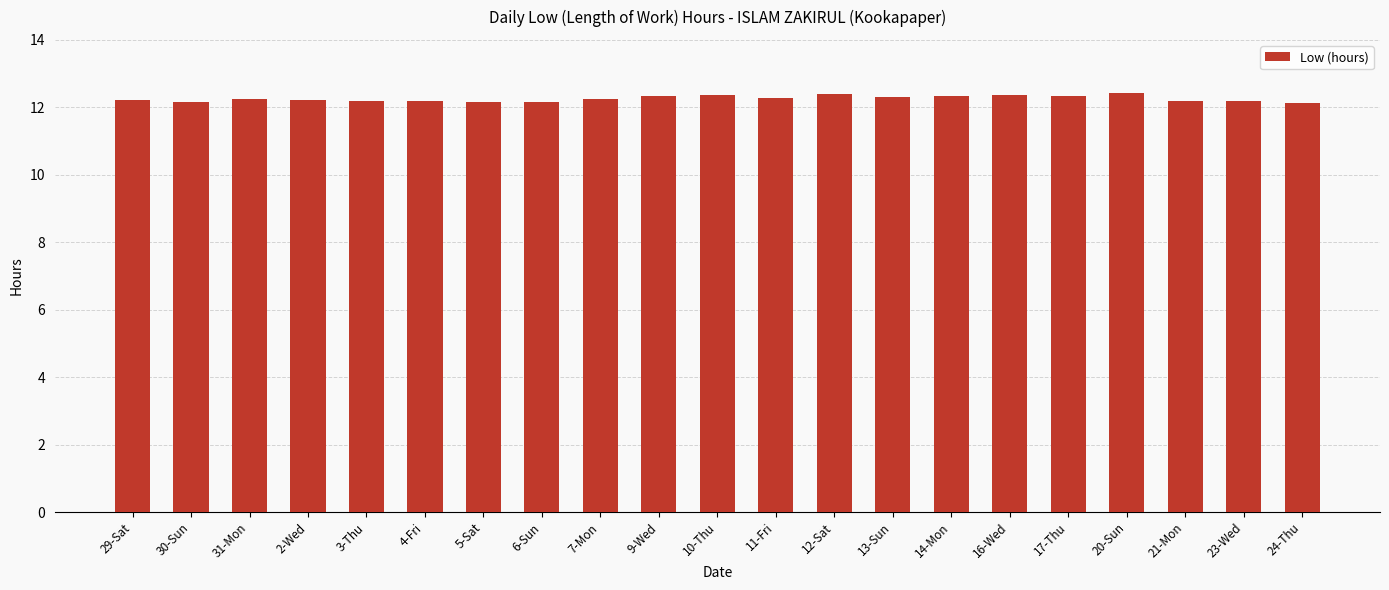

What position from the left is 10-Thu?

11